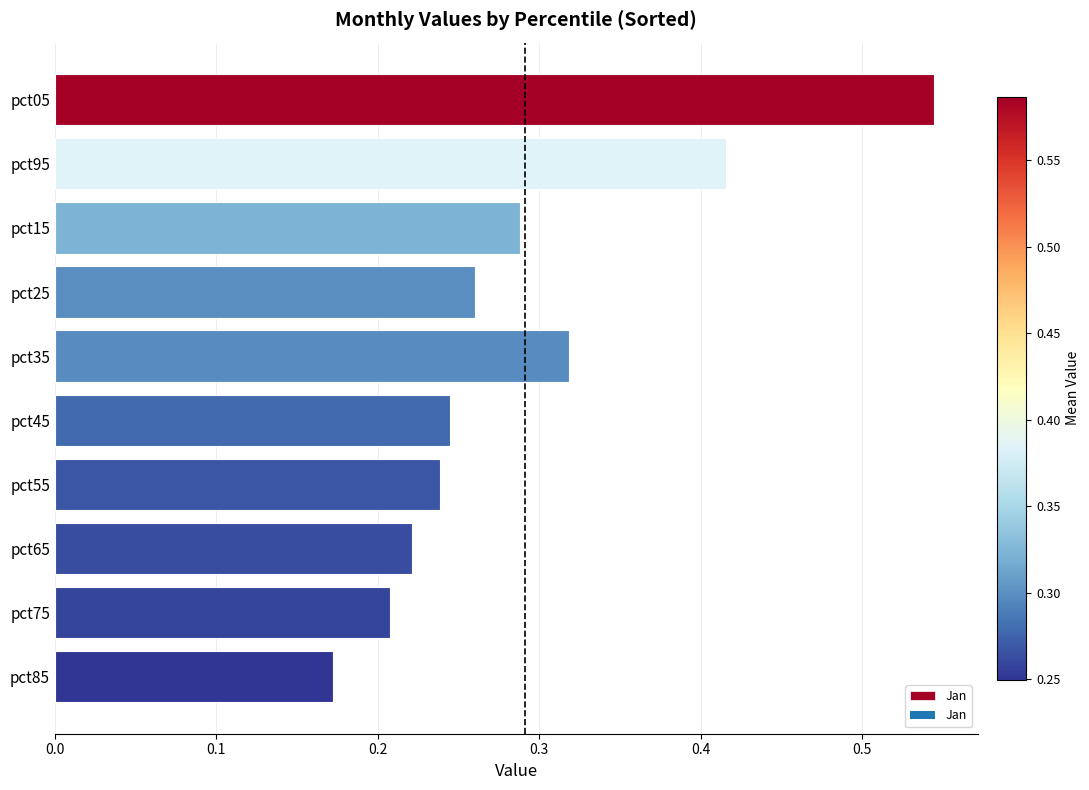

Reading left to right, transcribe all the data shown in this chart.

0.5	0.4	0.3	0.3	0.3	0.2	0.2	0.2	0.2	0.2